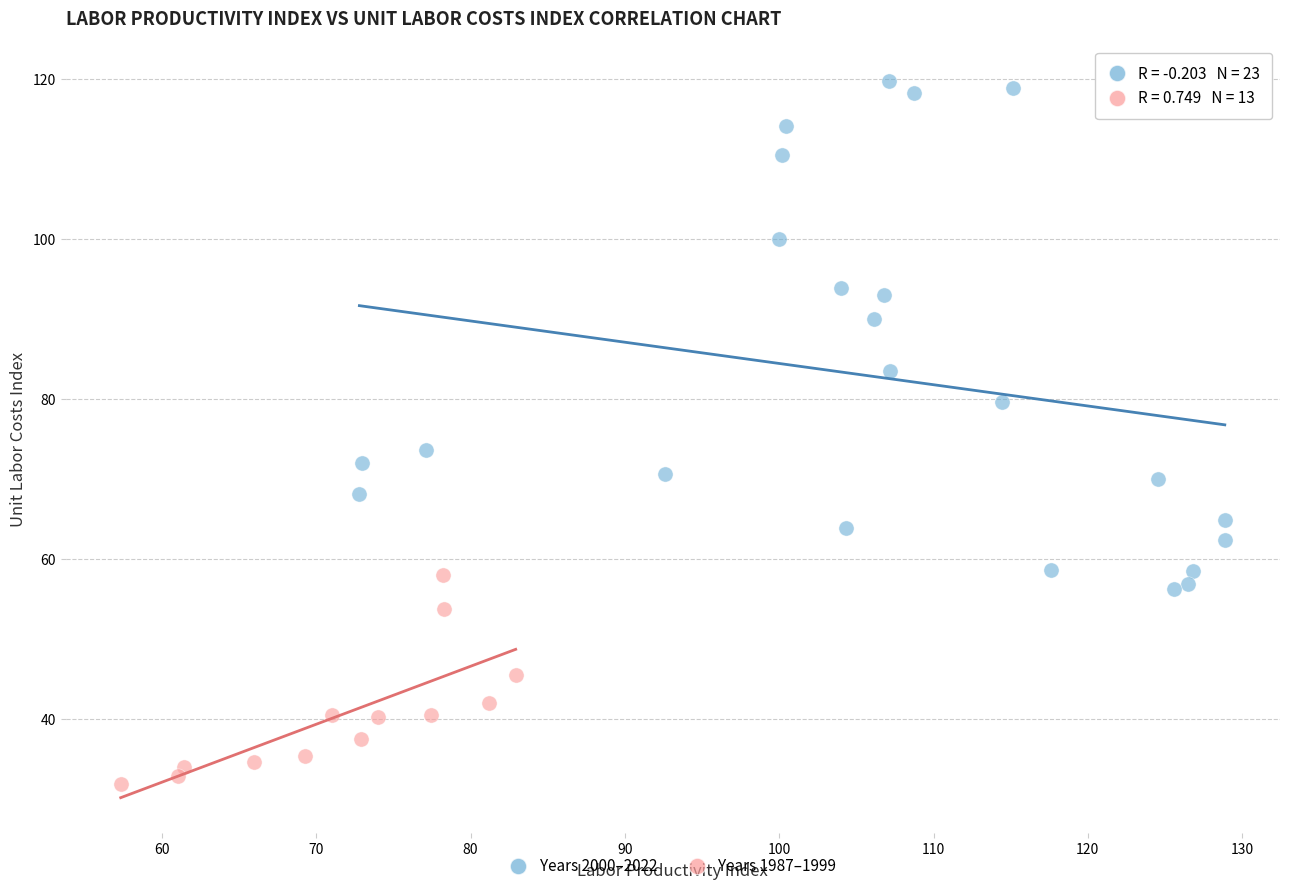

Which series reaches the maximum Y coordinate?

Years 2000–2022